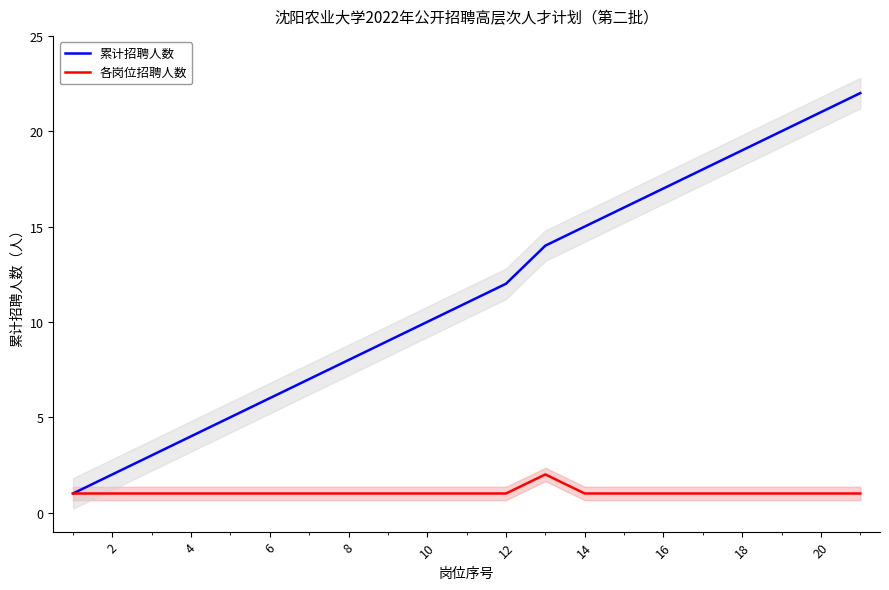

Which series has the largest total across all categories?

累计招聘人数